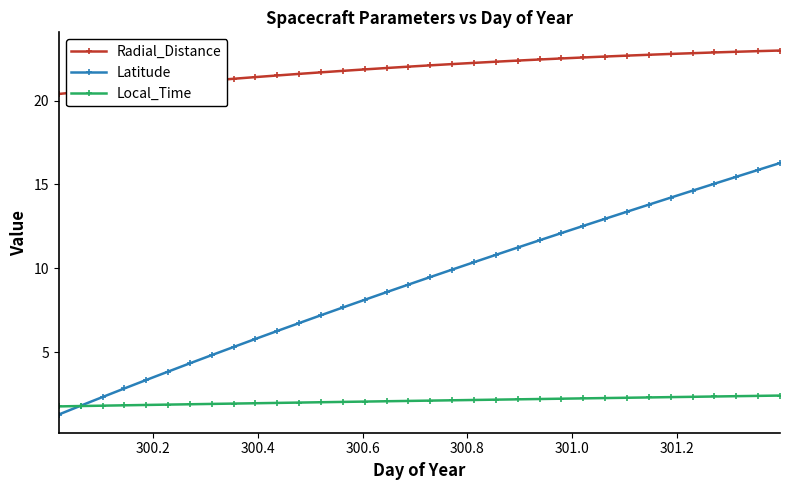

True or false: Local_Time and Radial_Distance intersect in this chart.

False